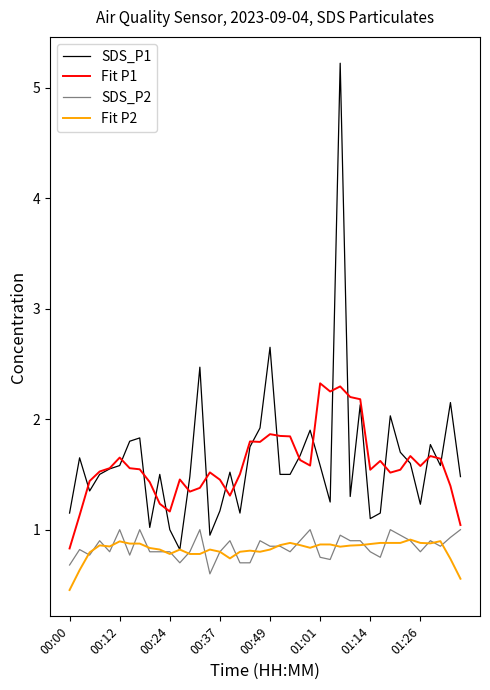

What is the average value of the SDS_P2 series?

0.8